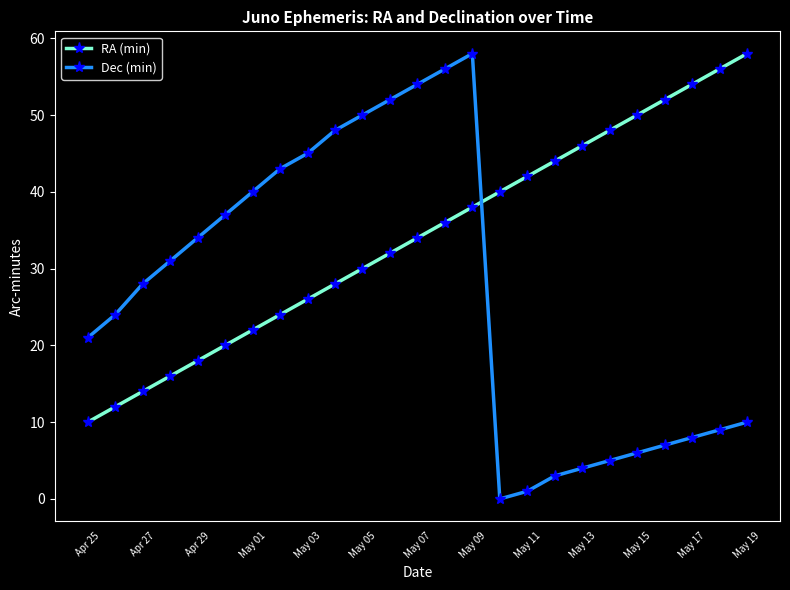

How many lines are shown in the chart?

2